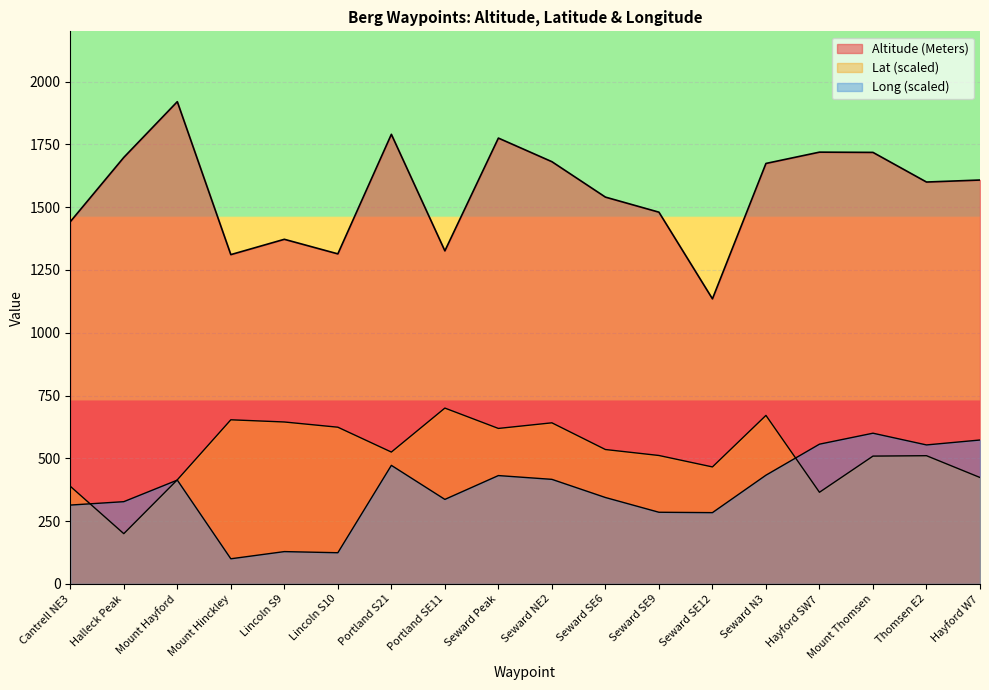

What is the value of the Long point at the 15th from the left?

556.3